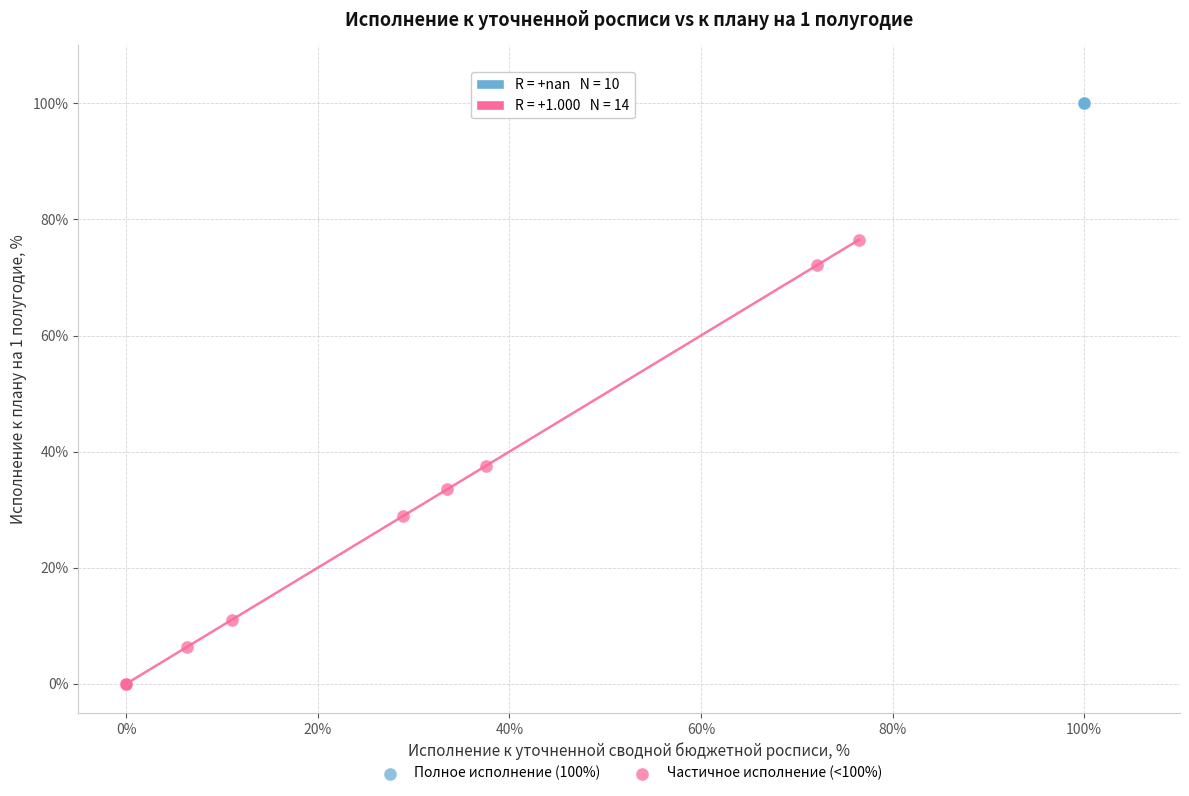

Which series contains the lowest Y value?

Частичное исполнение (<100%)